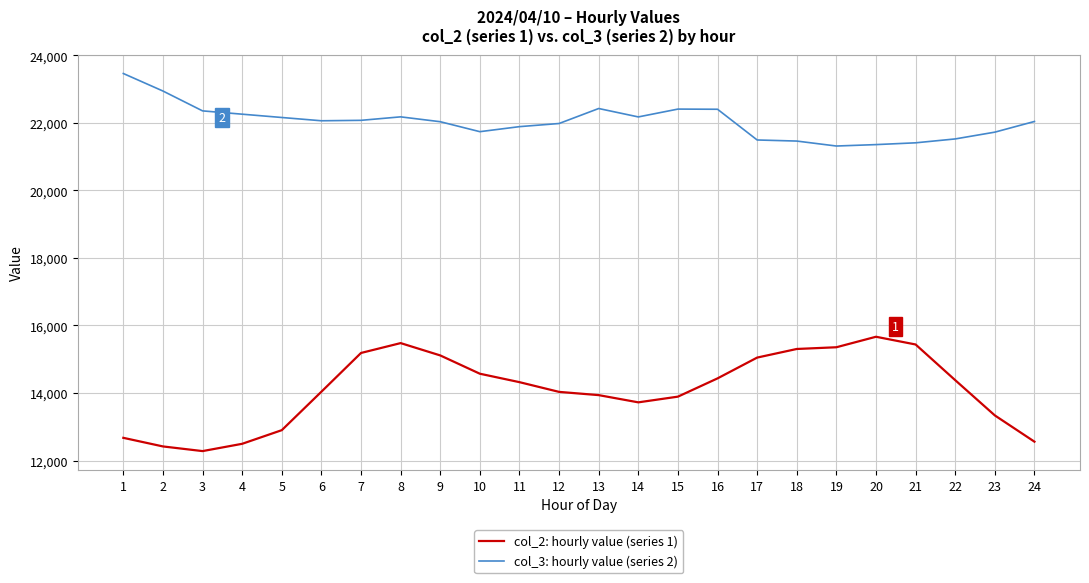

How many series are shown in this chart?

2